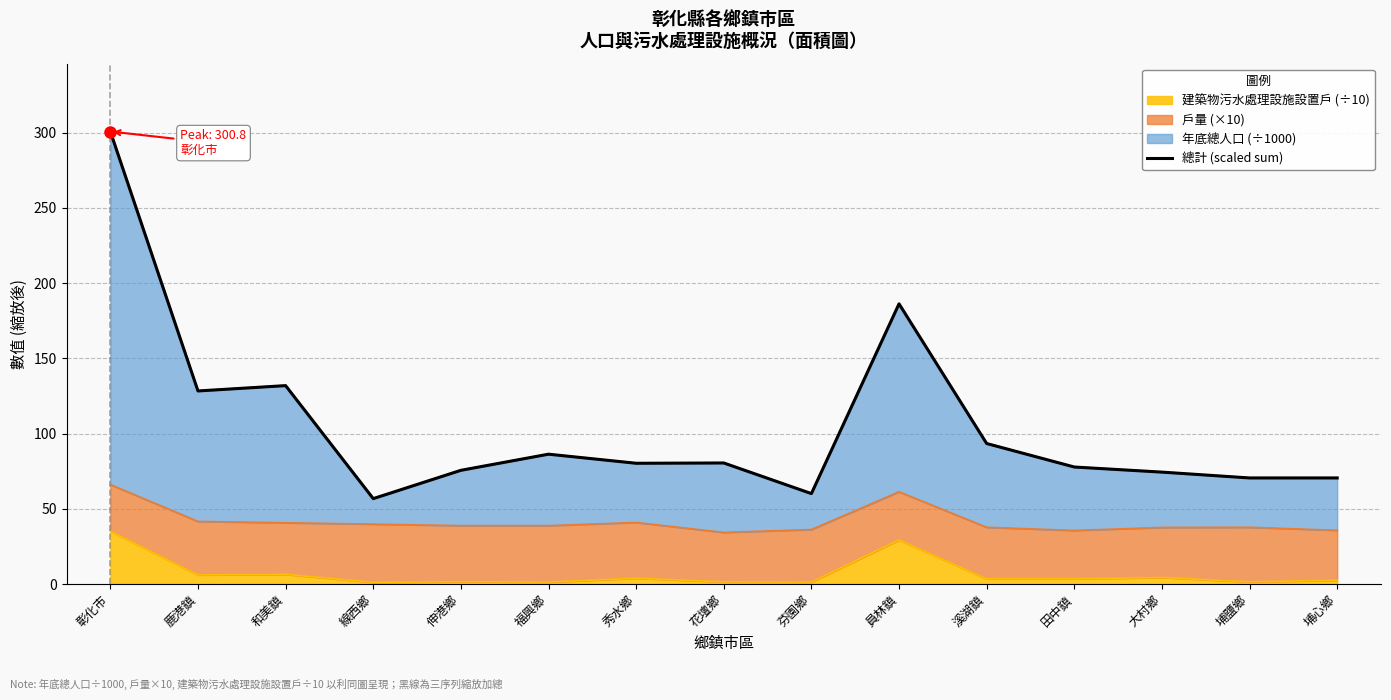

How many points are higher than both their immediate neighbors (excluding endpoints)?

4